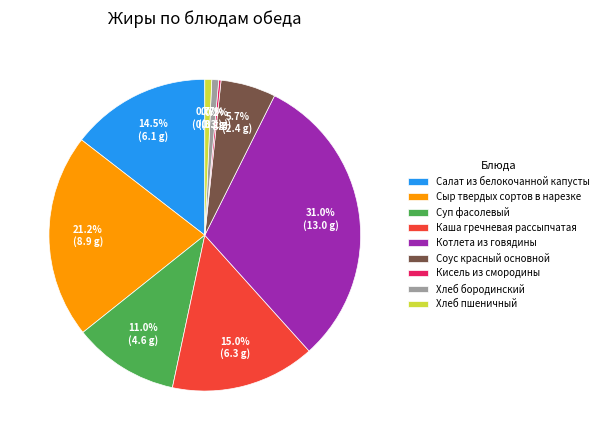

Does Хлеб пшеничный account for over 50% of the chart?

No